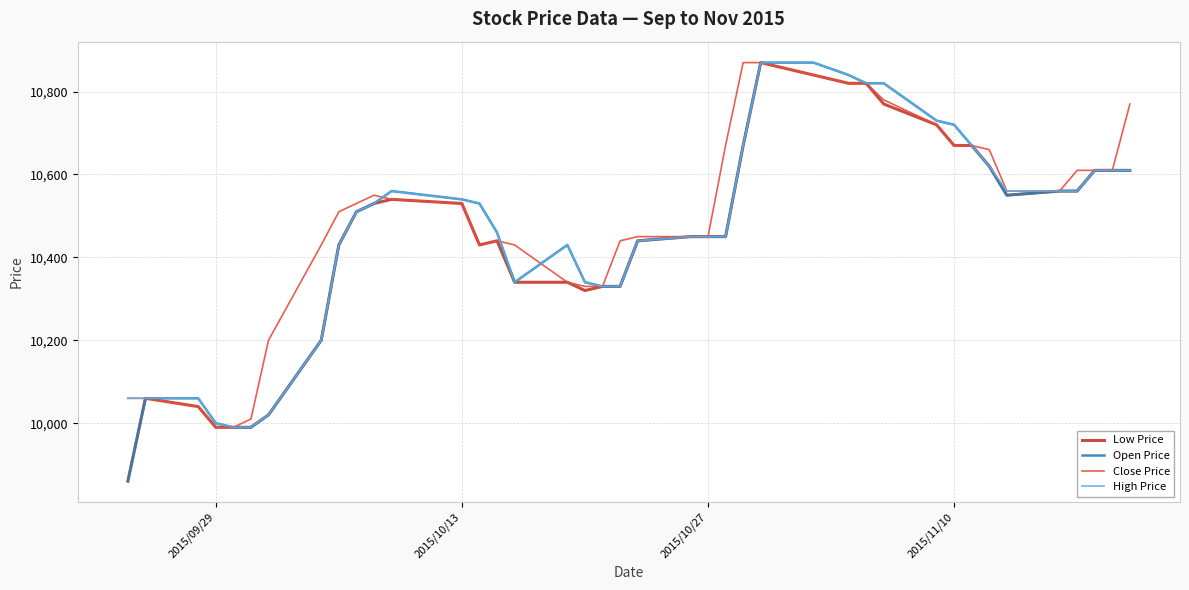

What is the maximum value shown in the chart?

10870